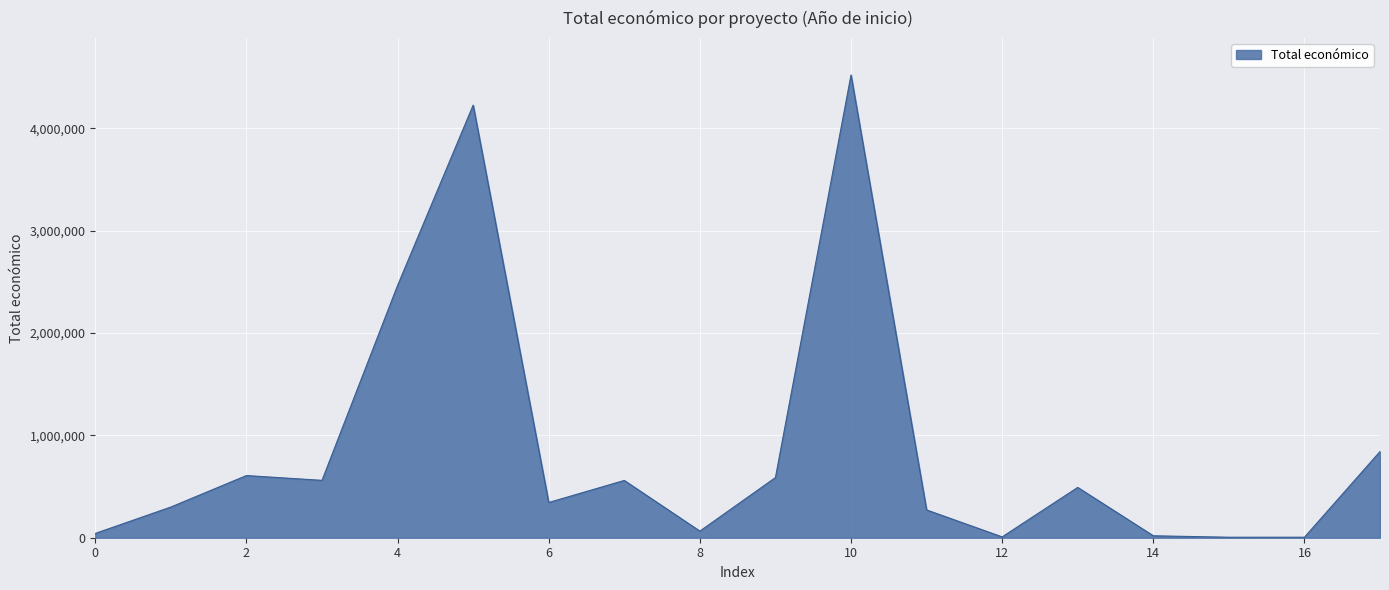

What is the difference between the maximum and minimum values?

4515849